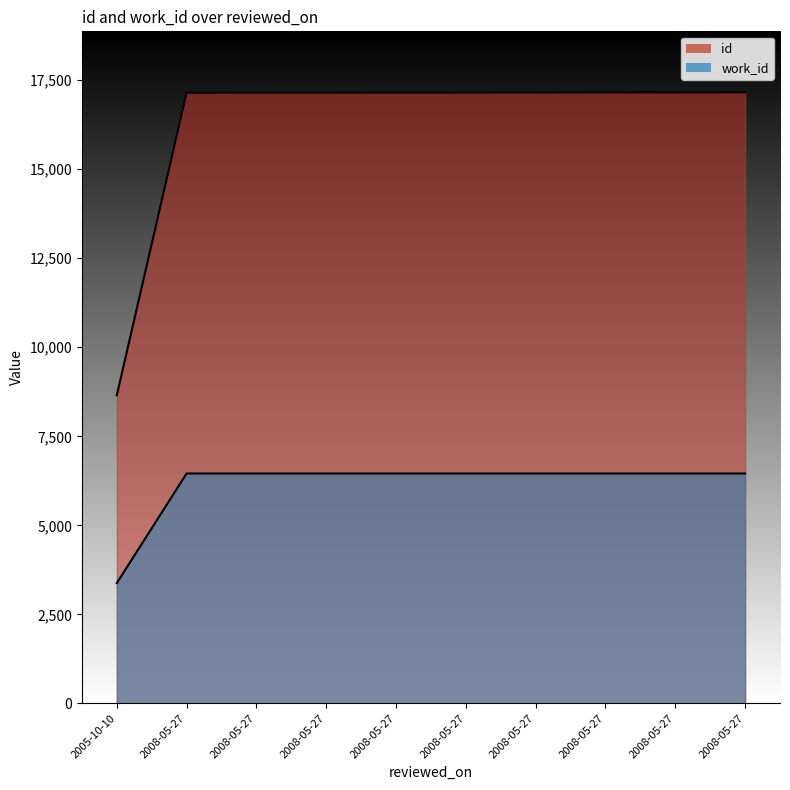

List the series in order of their overall mean, lowest first.

work_id, id